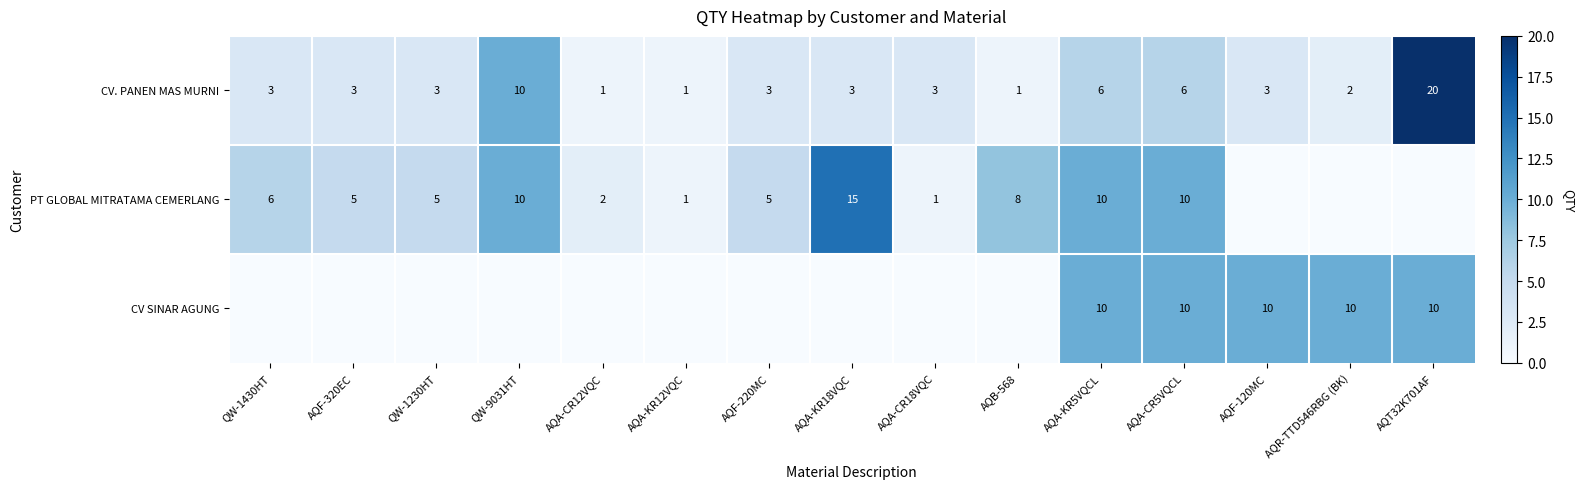

What is the sum of all CV. PANEN MAS MURNI values?

68